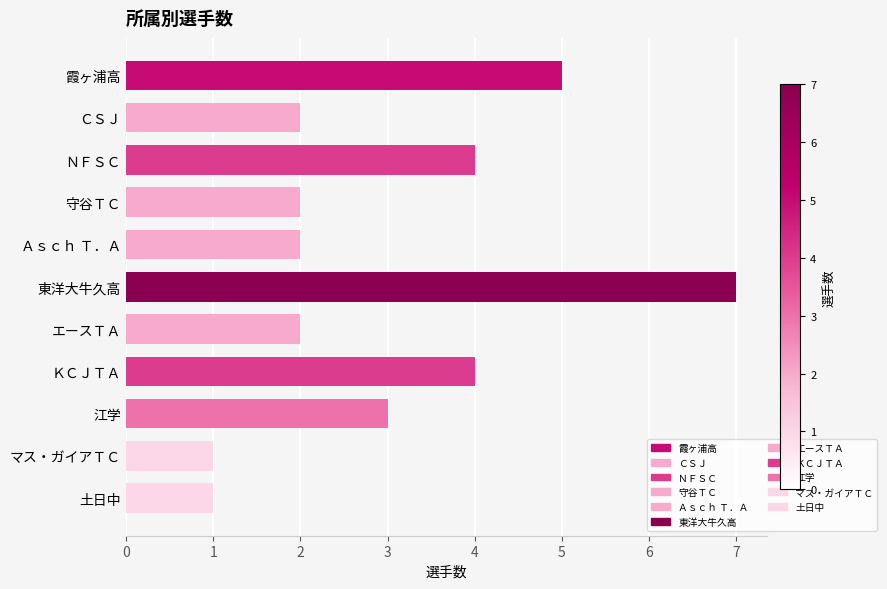

How many categories are shown in the chart?

11